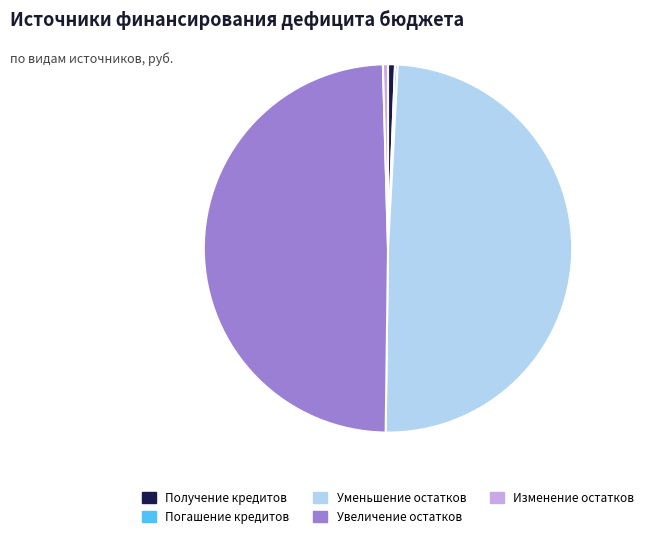

Which has a higher value, Получение кредитов or Уменьшение остатков?

Уменьшение остатков